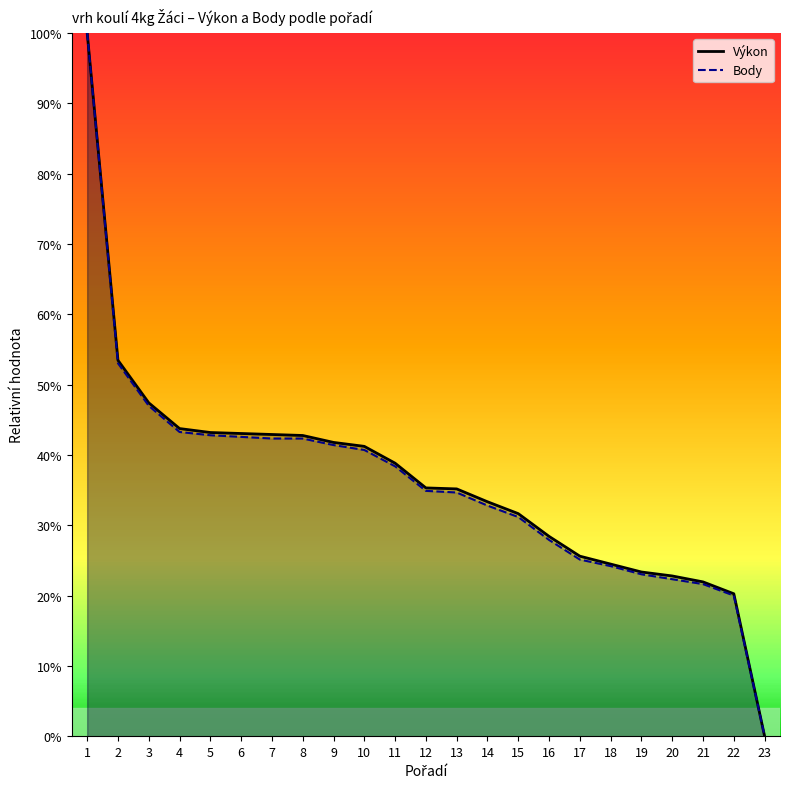

Reading left to right, list all the values displayed in this chart.

Výkon: 1=1.0	2=0.5	3=0.5	4=0.4	5=0.4	6=0.4	7=0.4	8=0.4	9=0.4	10=0.4	11=0.4	12=0.4	13=0.4	14=0.3	15=0.3	16=0.3	17=0.3	18=0.2	19=0.2	20=0.2	21=0.2	22=0.2	23=0.0
Body: 1=1.0	2=0.5	3=0.5	4=0.4	5=0.4	6=0.4	7=0.4	8=0.4	9=0.4	10=0.4	11=0.4	12=0.3	13=0.3	14=0.3	15=0.3	16=0.3	17=0.3	18=0.2	19=0.2	20=0.2	21=0.2	22=0.2	23=0.0